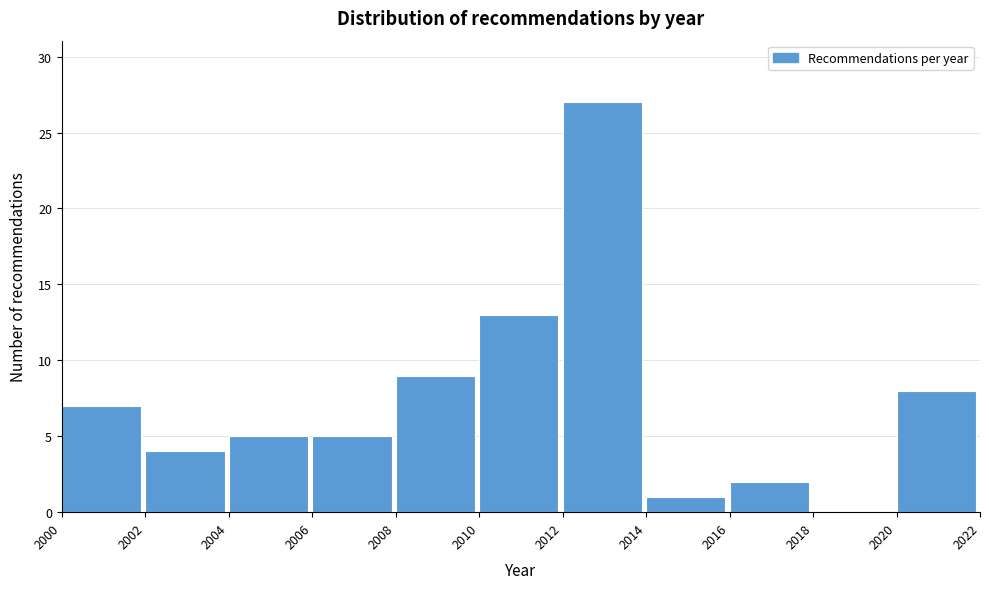

How tall is the bar that spans 2020 to 2022 on the x-axis? The values are not printed on the chart, so give them approximately, as read against the axis.

8